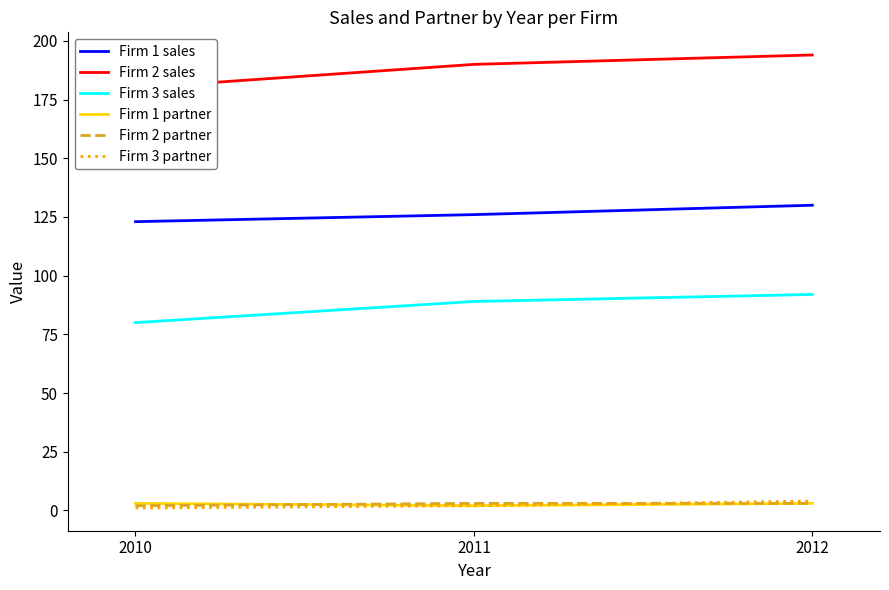

What is the spread (max minus min) of values at 2012?

191